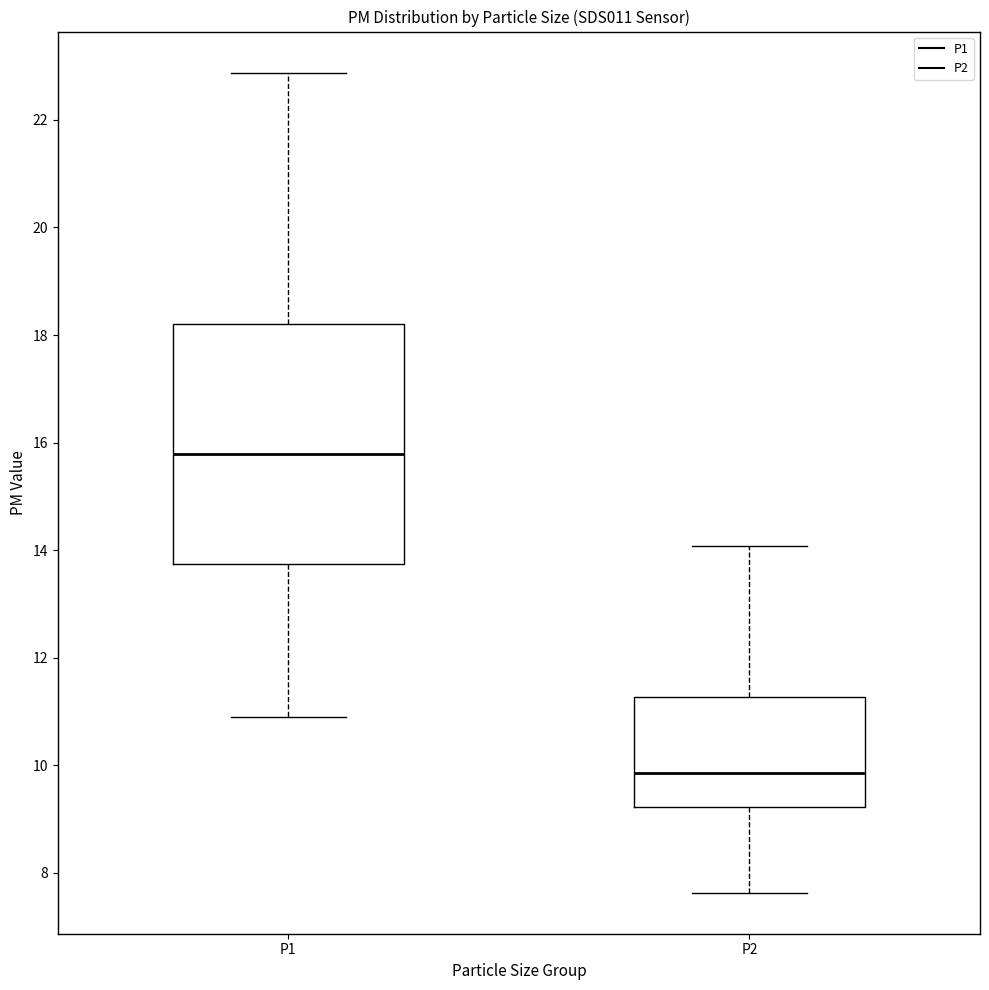

Reading left to right, transcribe this box plot: for each box, give where its median line is, the range the box spans, and where its two whiskers end, as read against the y-axis. The values are not printed on the chart, so give them approximately, as read against the axis.

P1: median 15.8, box 13.8 to 18.2, whiskers 11.0 to 22.8
P2: median 9.8, box 9.2 to 11.2, whiskers 7.6 to 14.0